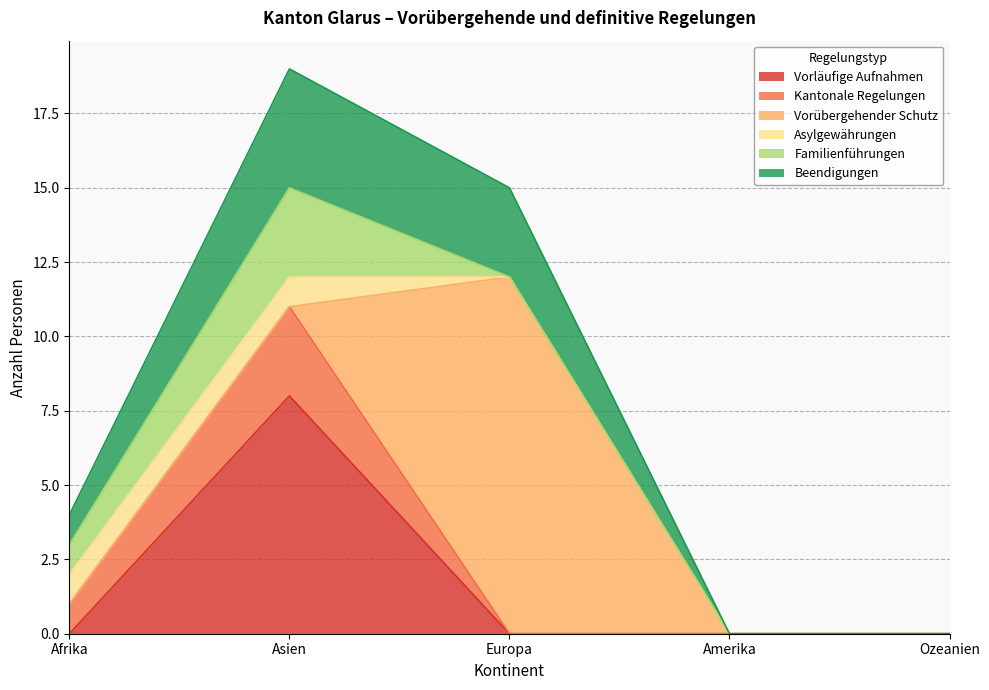

Which category has the highest value in the Beendigungen series?

Asien